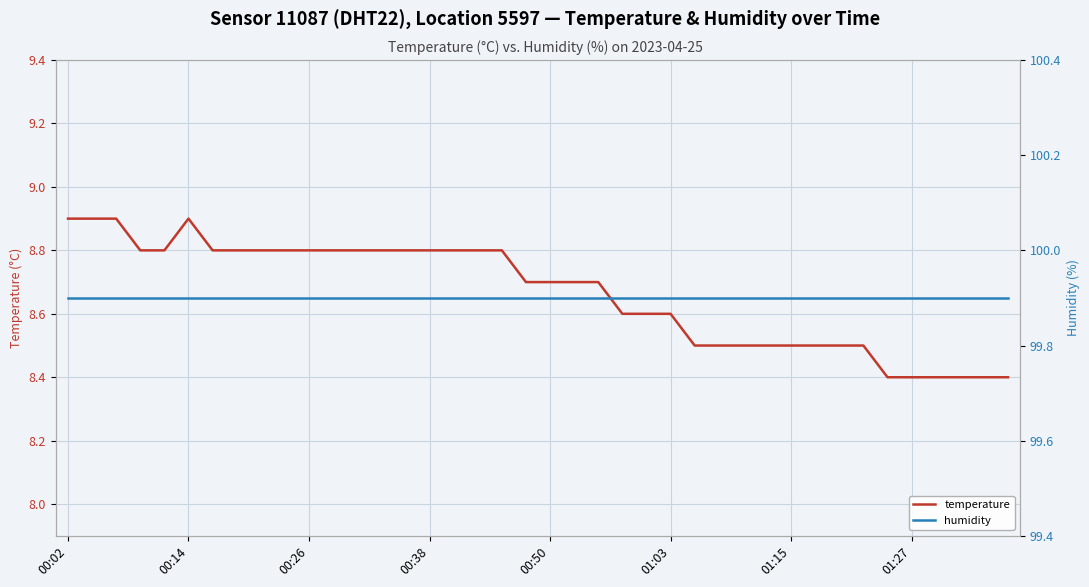

What is the difference between the second highest and minimum values in the temperature series?

0.5